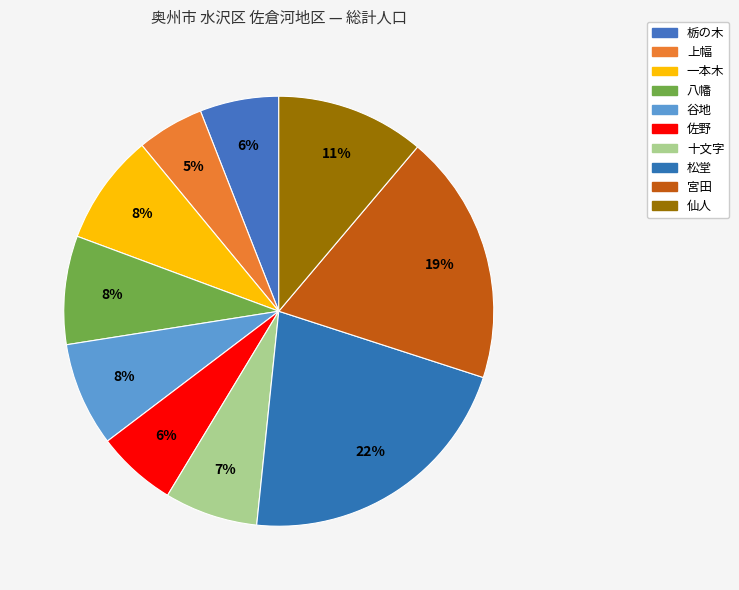

To the nearest percent, what portion does 上幅 represent?

5%